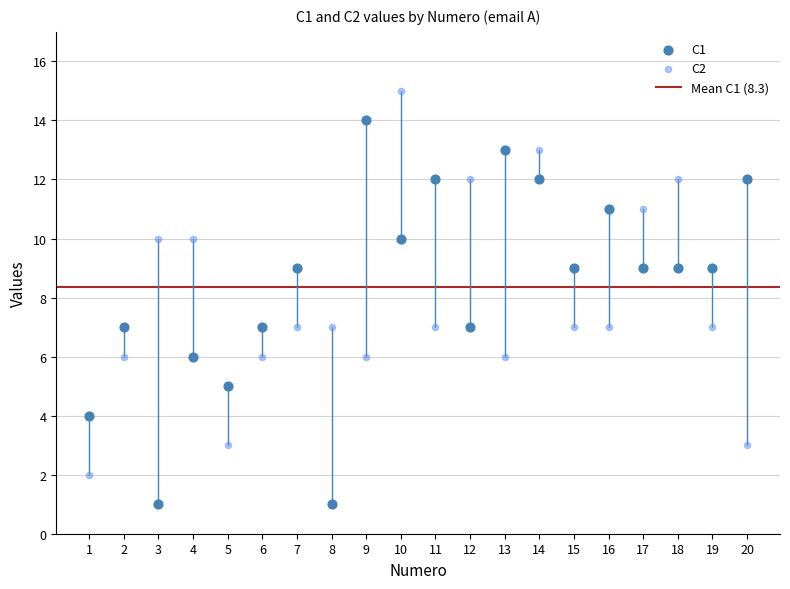

What is the X range (max minus min) for the scatter plot?

19